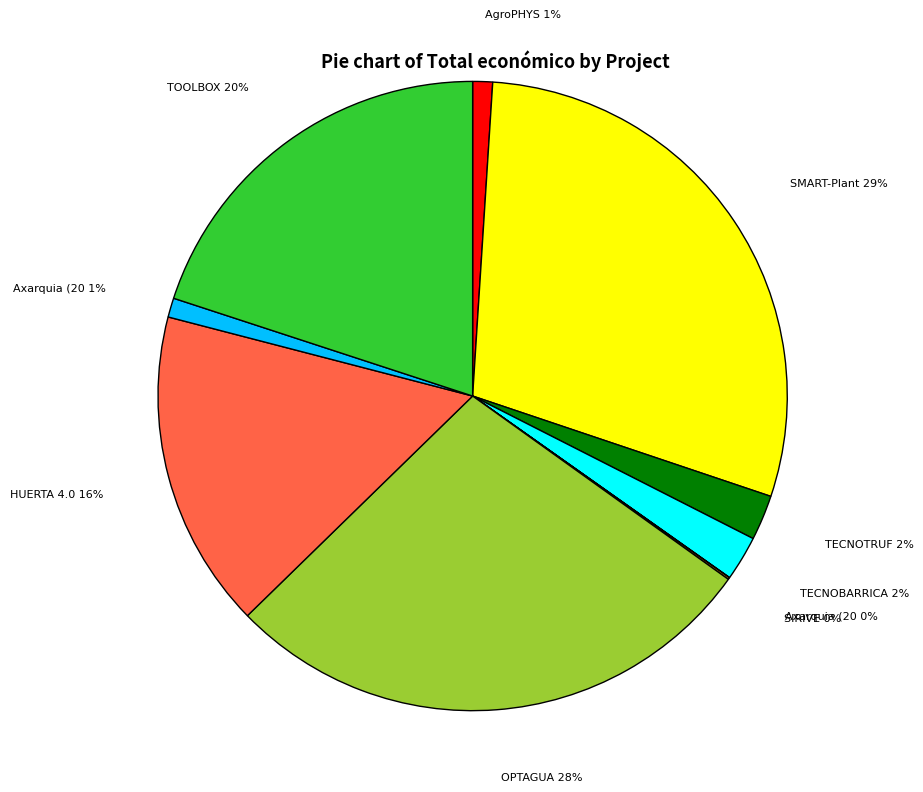

Which slice is the smallest?

Axarquia (2017)